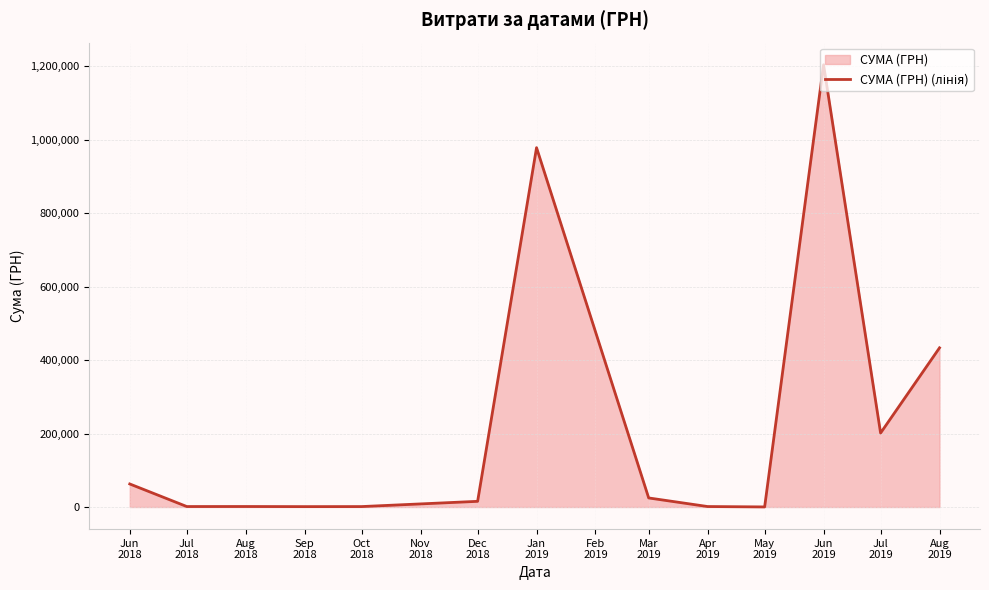

What is the maximum value shown in the chart?

1204251.0